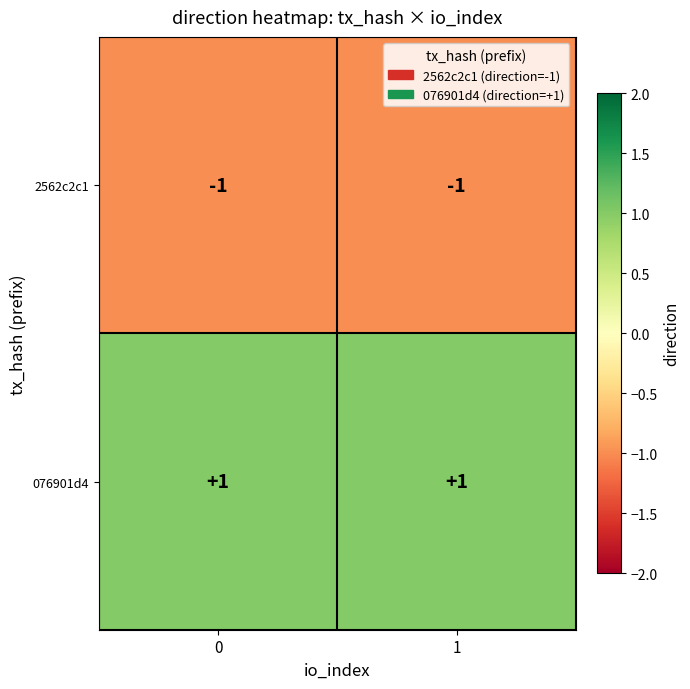

True or false: 2562c2c1 has a value of -1 at 0.

True